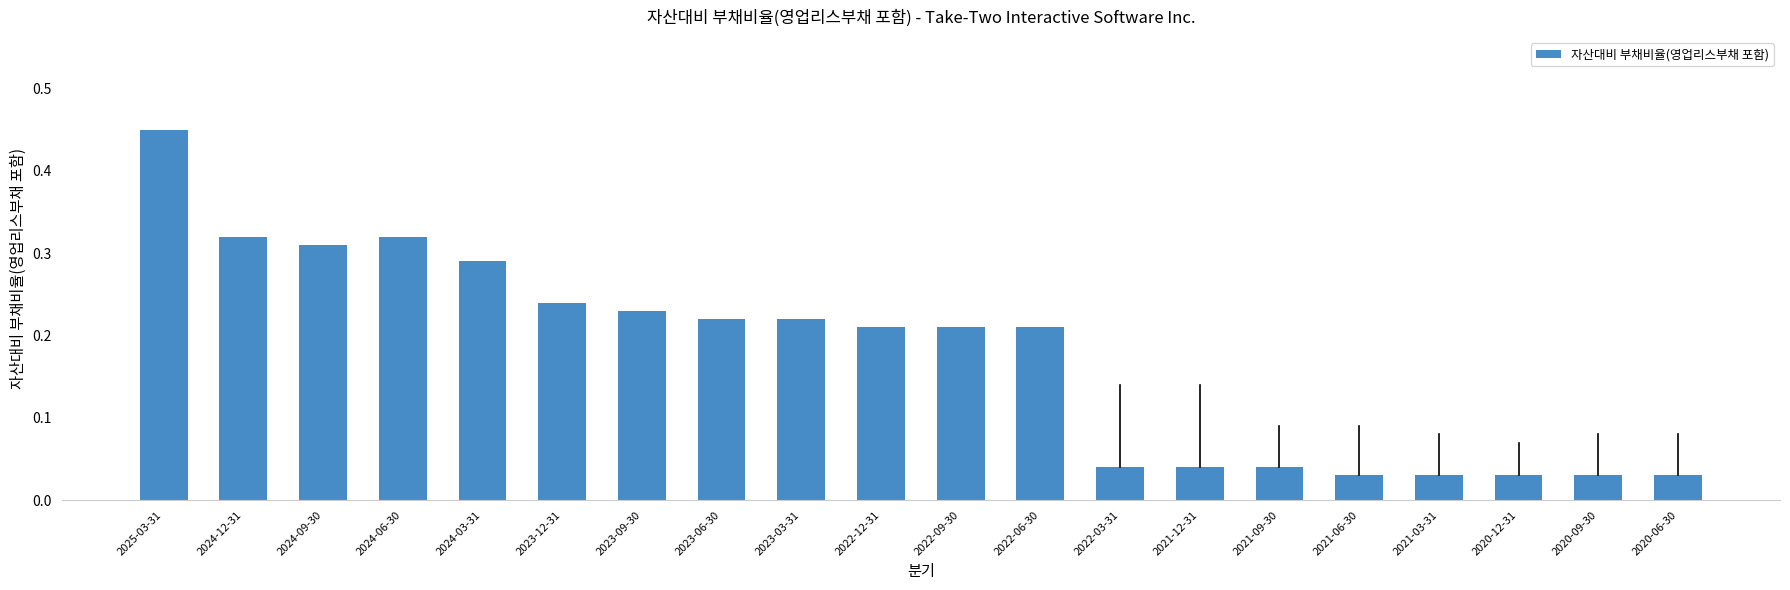

What position from the right is 2023-06-30?

13